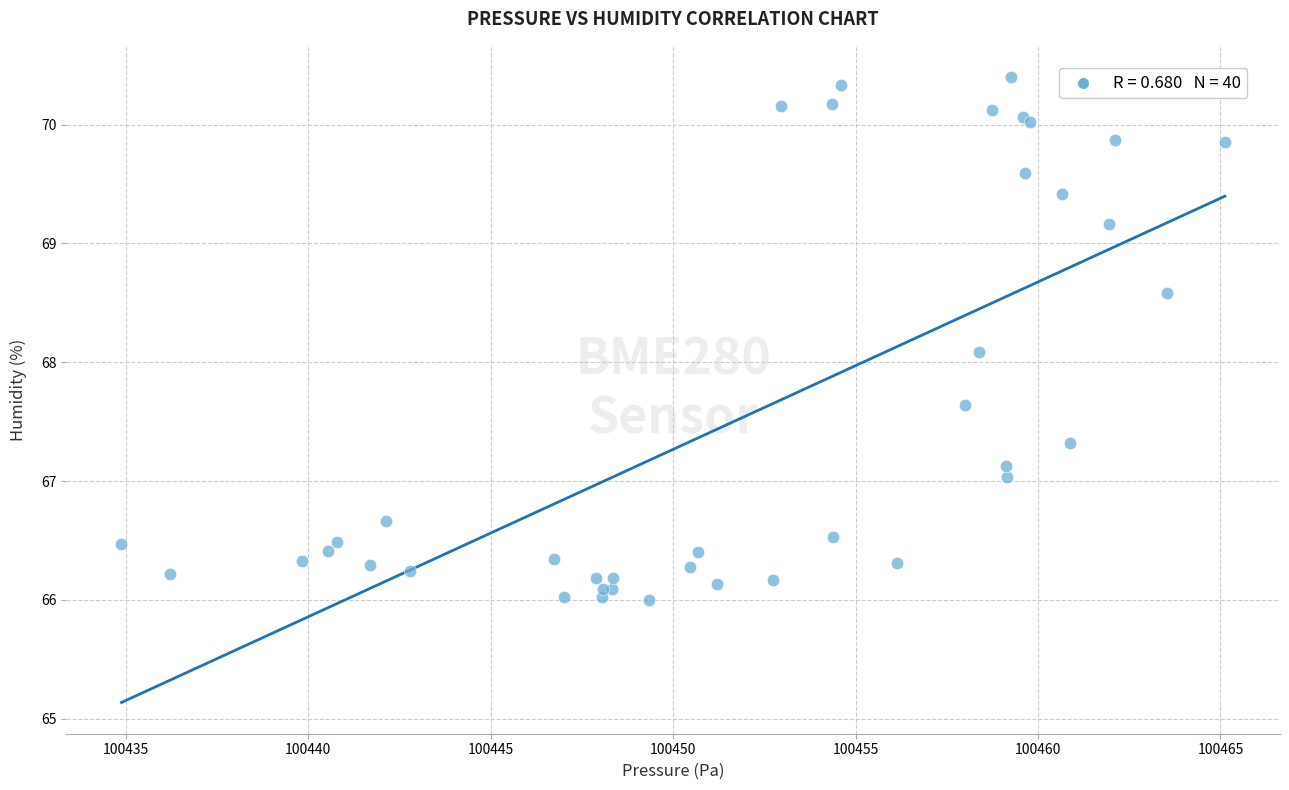

What Y value in the scatter plot is closest to 68?

68.1